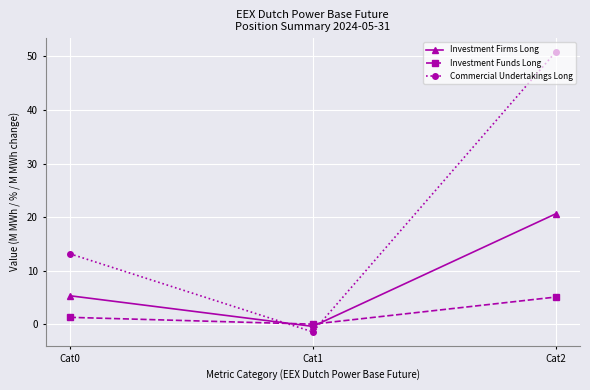

What are all the series names shown in the legend?

Investment Firms Long, Investment Funds Long, Commercial Undertakings Long